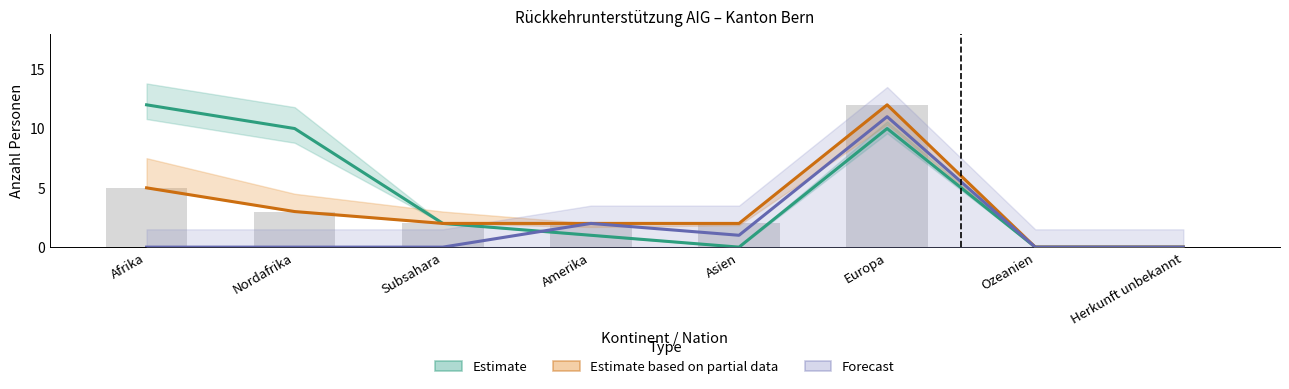

Reading left to right, what are all the values shown in this chart?

Estimate: Afrika=12	Nordafrika=10	Subsahara=2	Amerika=1	Asien=0	Europa=10	Ozeanien=0	Herkunft unbekannt=0
Estimate based on partial data: Afrika=5	Nordafrika=3	Subsahara=2	Amerika=2	Asien=2	Europa=12	Ozeanien=0	Herkunft unbekannt=0
Forecast: Afrika=0	Nordafrika=0	Subsahara=0	Amerika=2	Asien=1	Europa=11	Ozeanien=0	Herkunft unbekannt=0